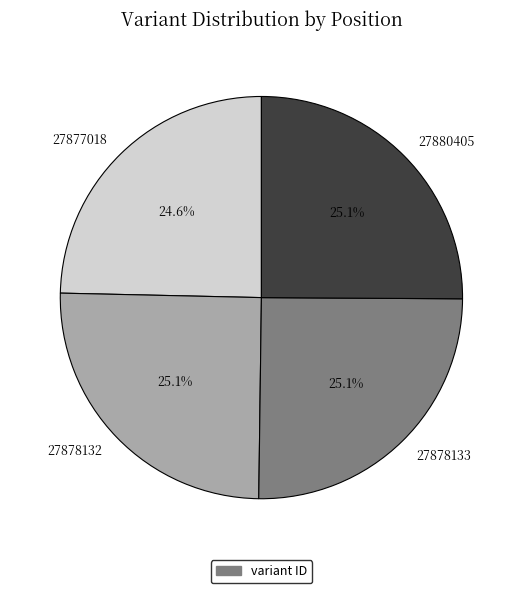

Combined, do 27880405 and 27877018 account for over 50%?

No